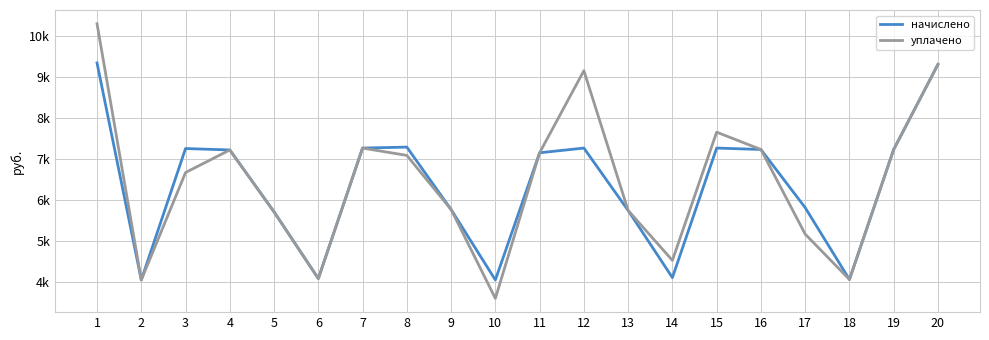

True or false: начислено and уплачено intersect in this chart.

False